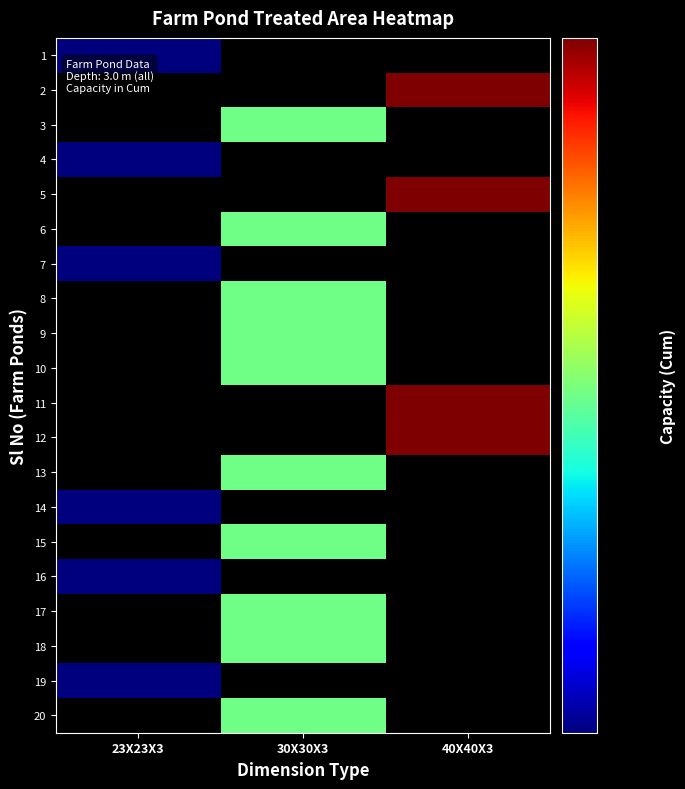

How many series are shown in this chart?

20